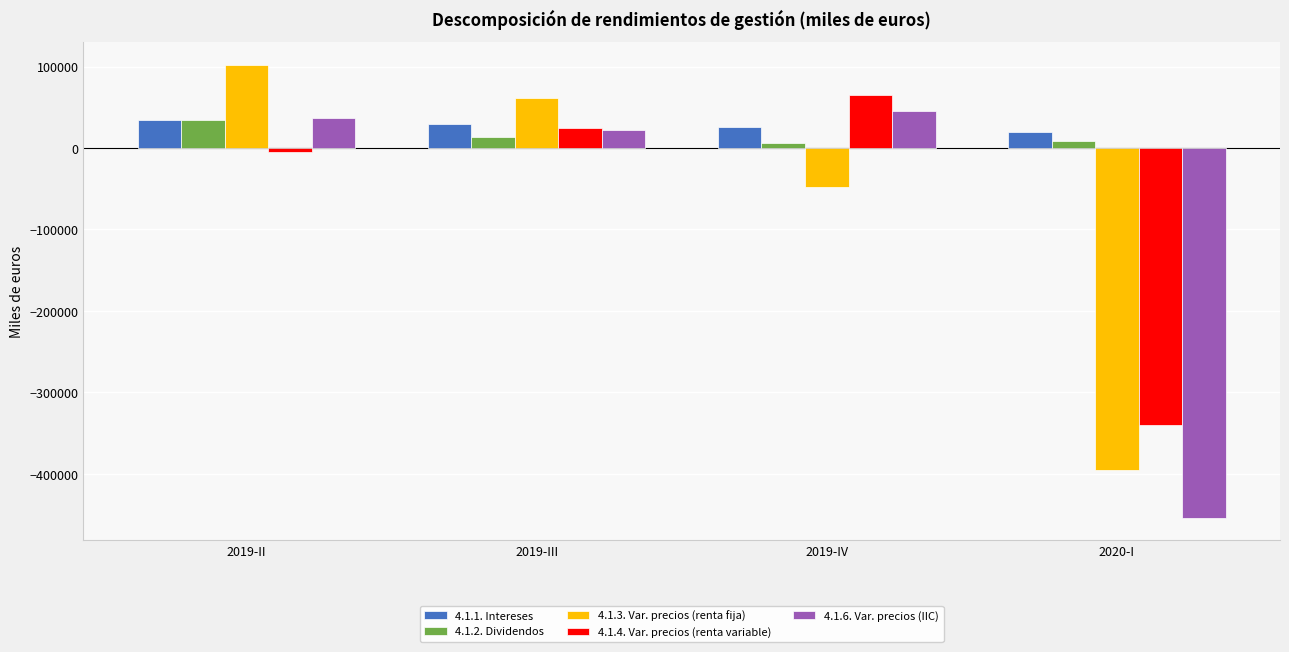

What is the label of the 3rd bar from the right?

2019-III